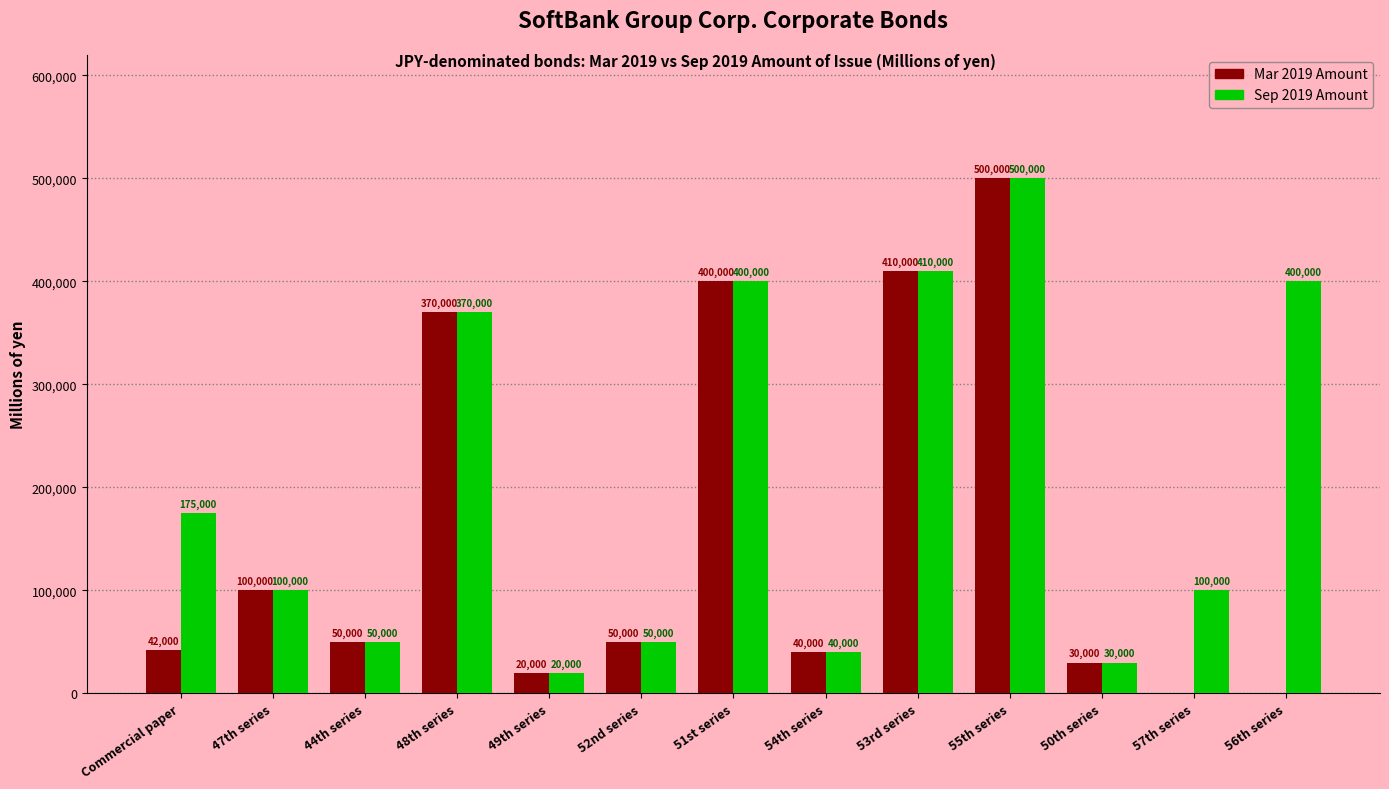

How many distinct data groups are displayed?

2